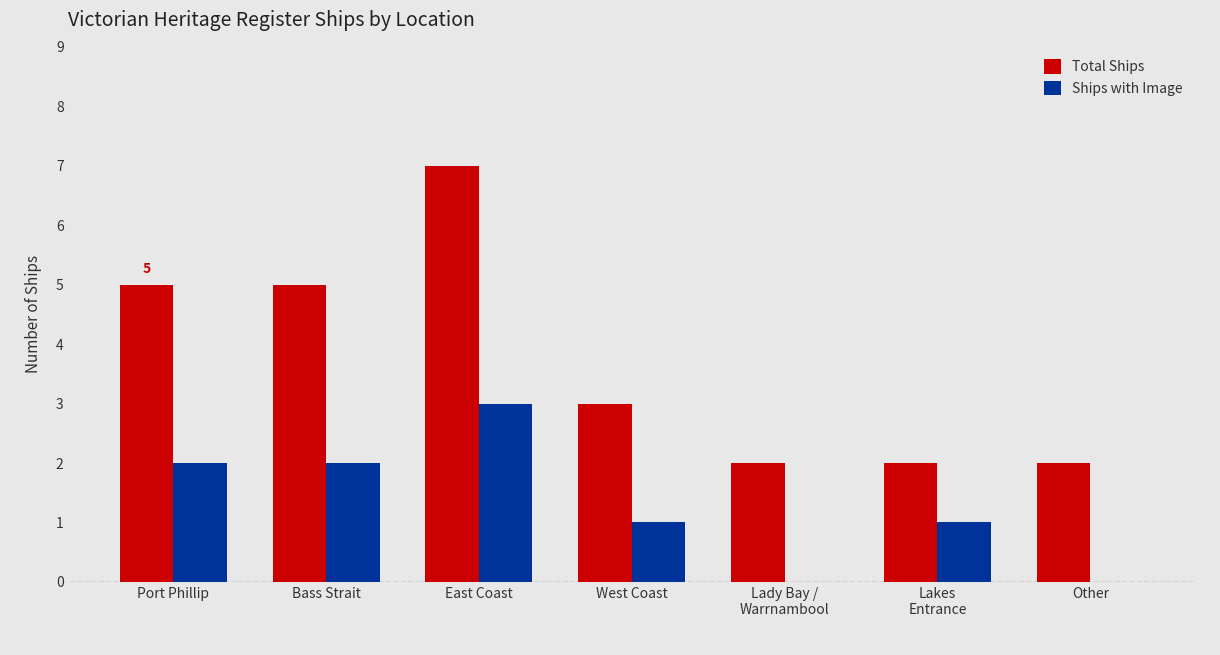

Are the bars horizontal?

No